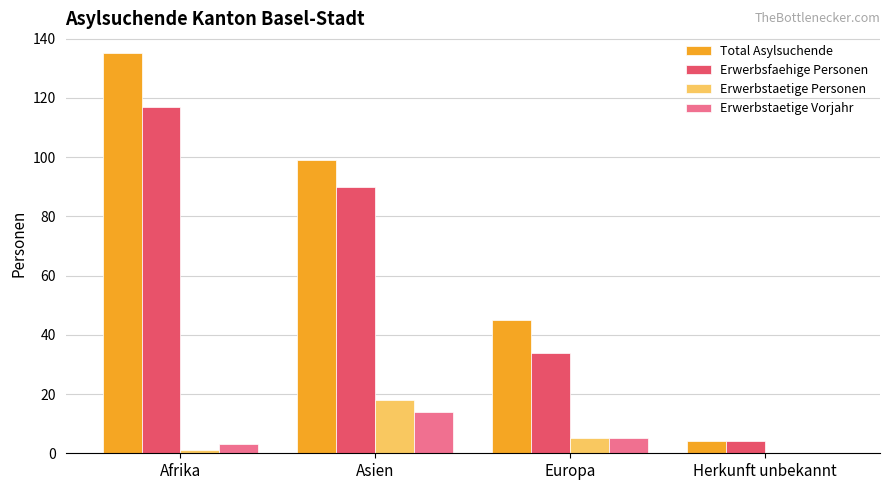

Which series has the largest total across all categories?

Total Asylsuchende